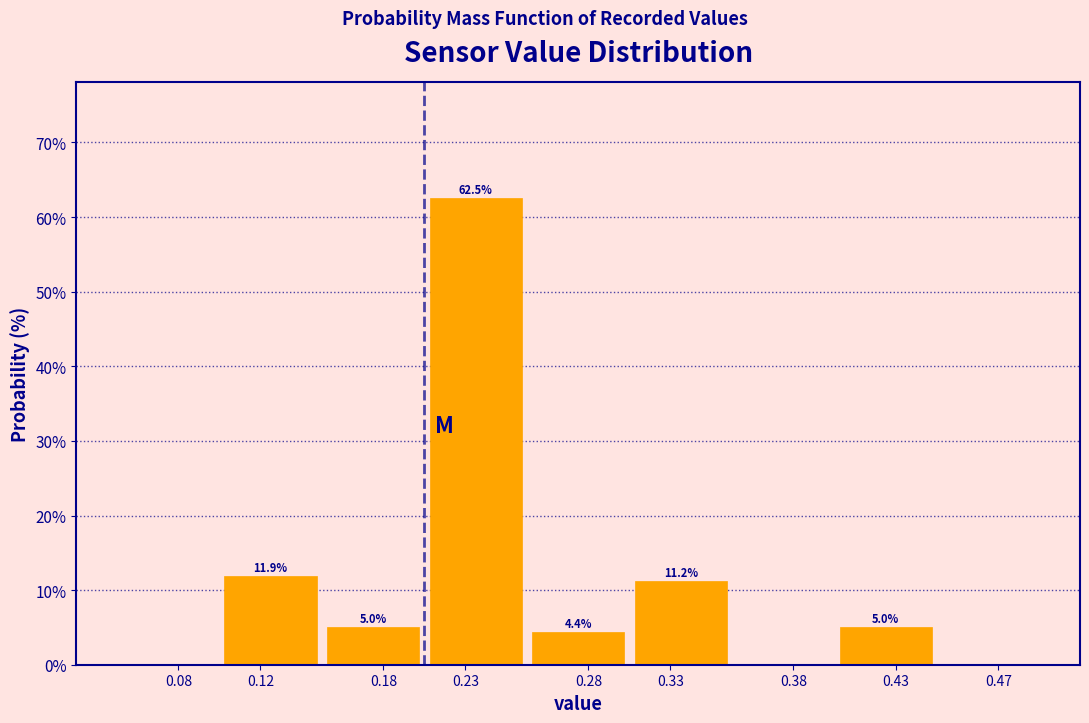

The value at 0.47 is -21.9. True or false?

False